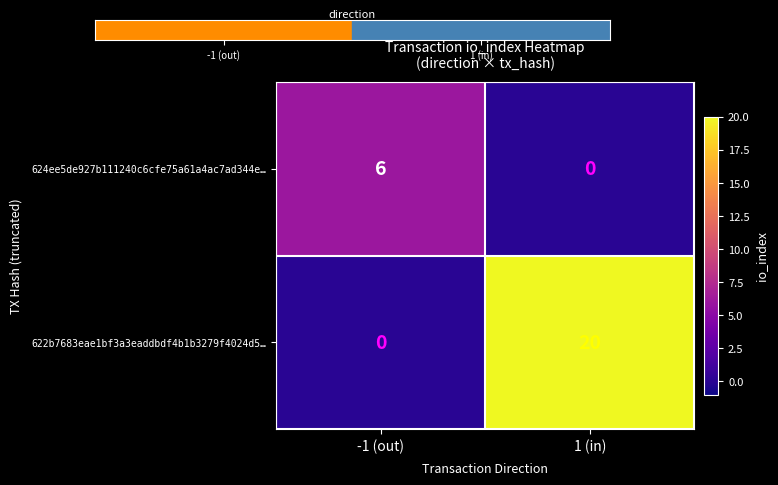

What is the sum of the 622b7683eae1bf3a3eaddbdf4b1b3279f4024d5… values at -1 (out) and 1 (in)?

20